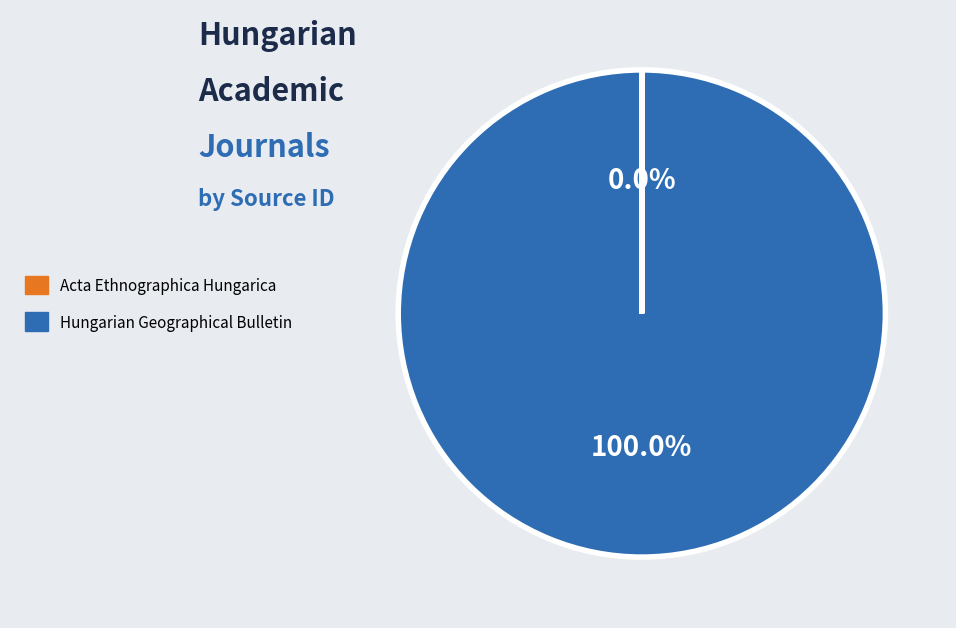

Which slice is the largest?

Hungarian Geographical Bulletin